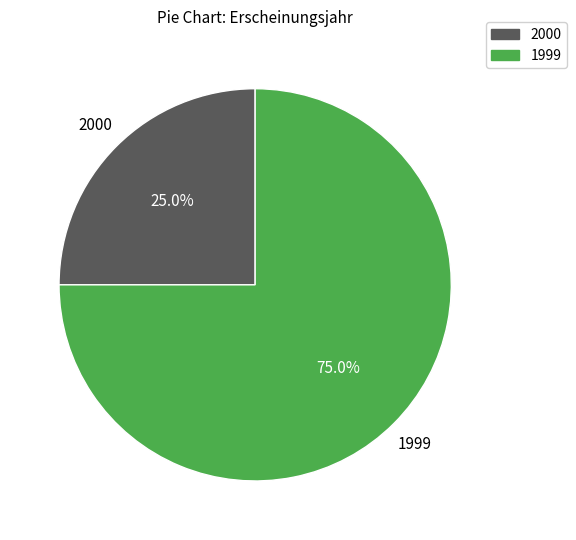

How many segments does this pie chart have?

2